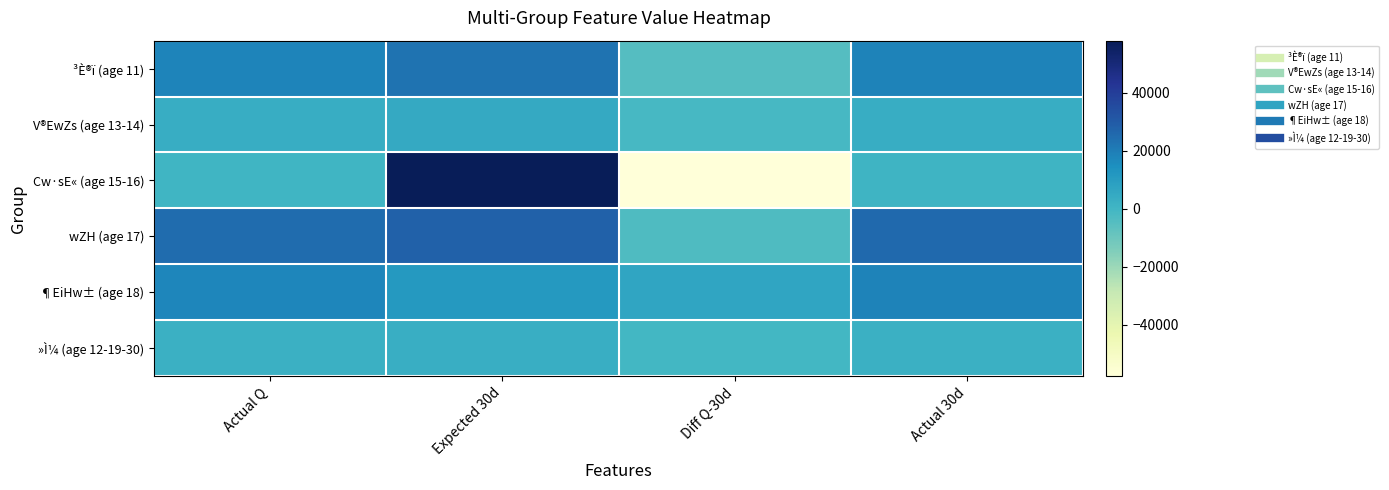

Which has a higher value, Actual Q or Actual 30d?

Actual 30d